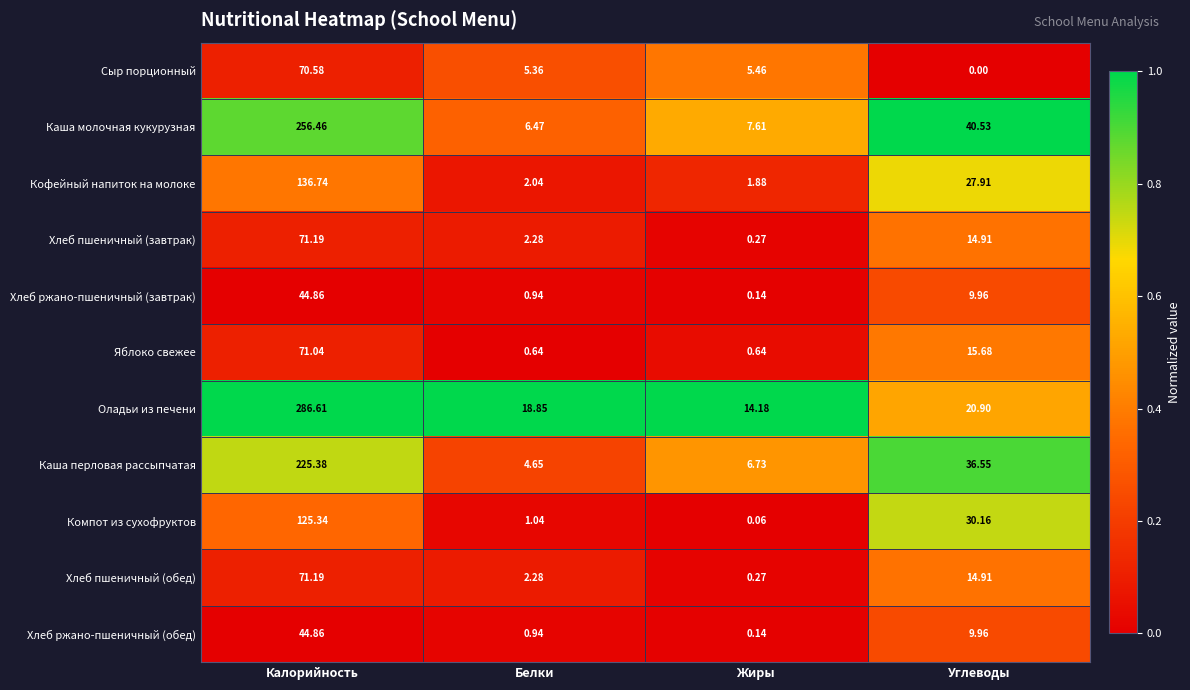

Which series has the widest spread of values?

Оладьи из печени